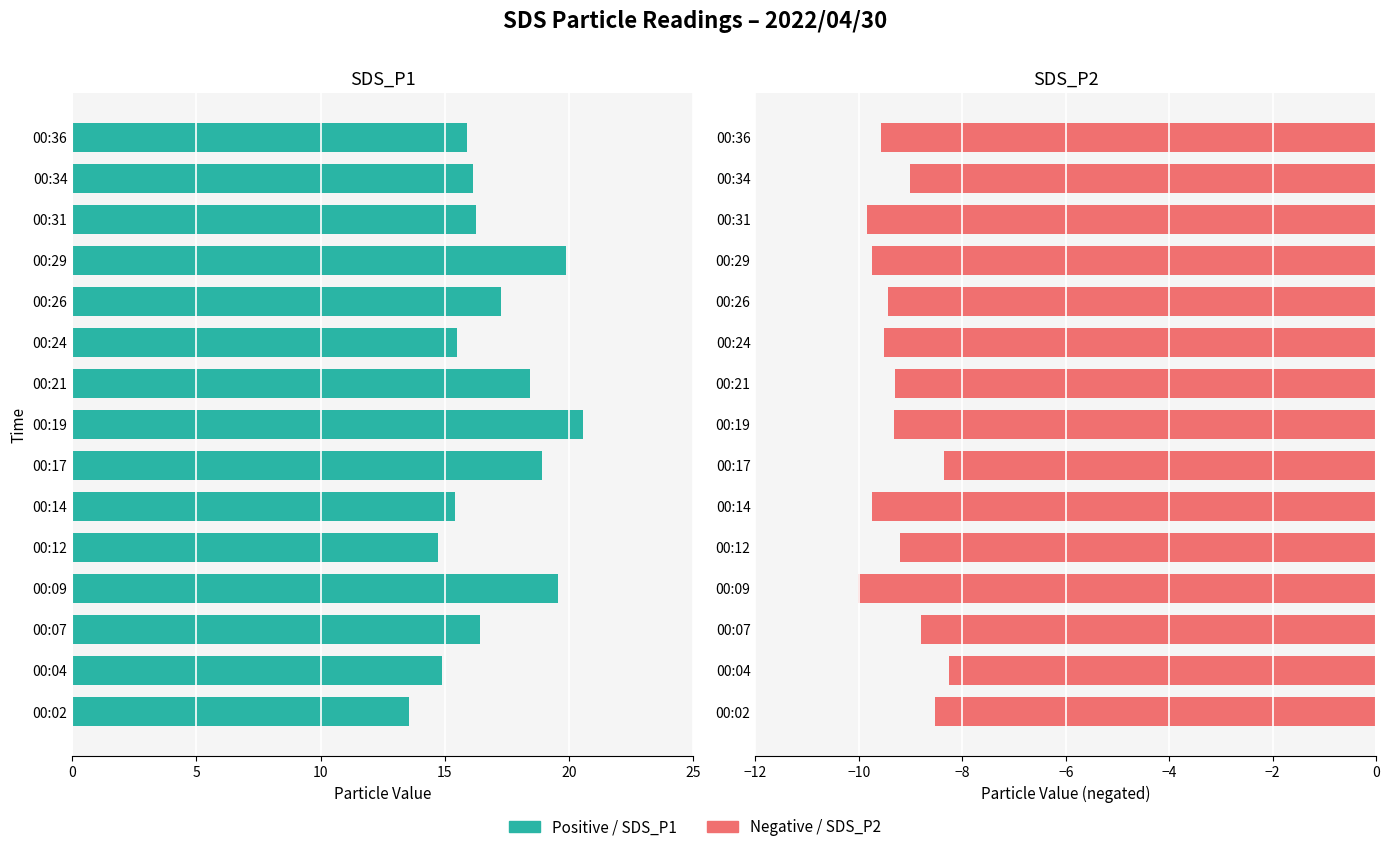

Which series changed the most between 00:04 and 00:21?

SDS_P1